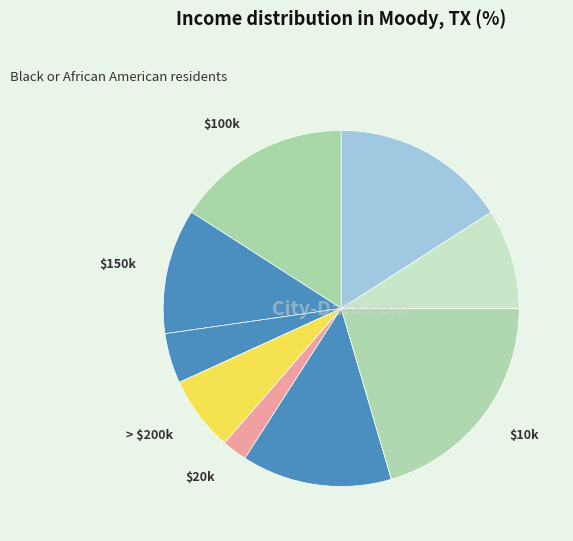

Count the number of slices in the pie.

9